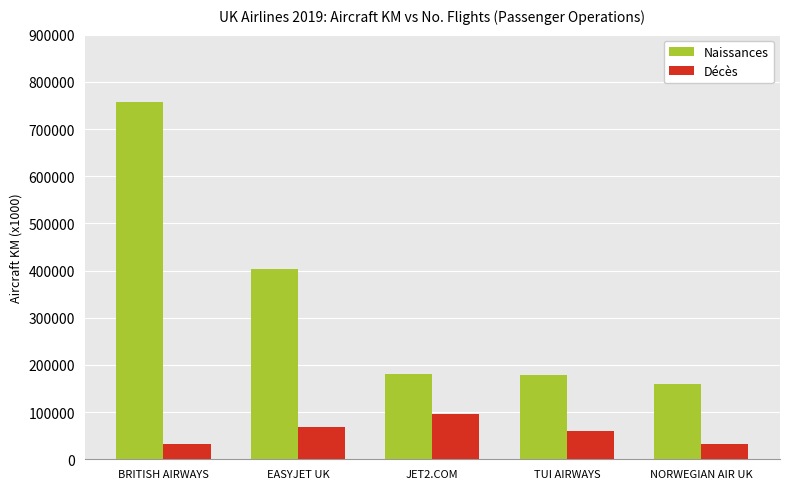

How many data points in Naissances are less than 181564?

2